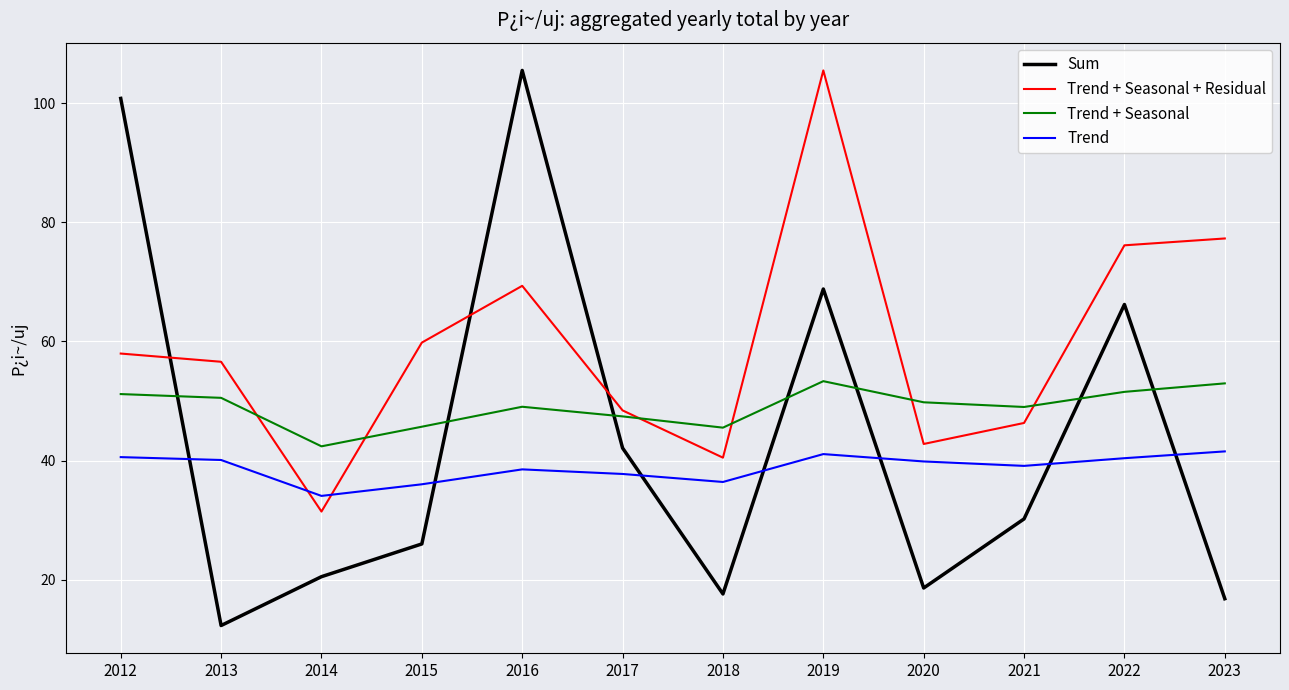

True or false: Trend + Seasonal + Residual has a value of 99.1 at 2015.

False